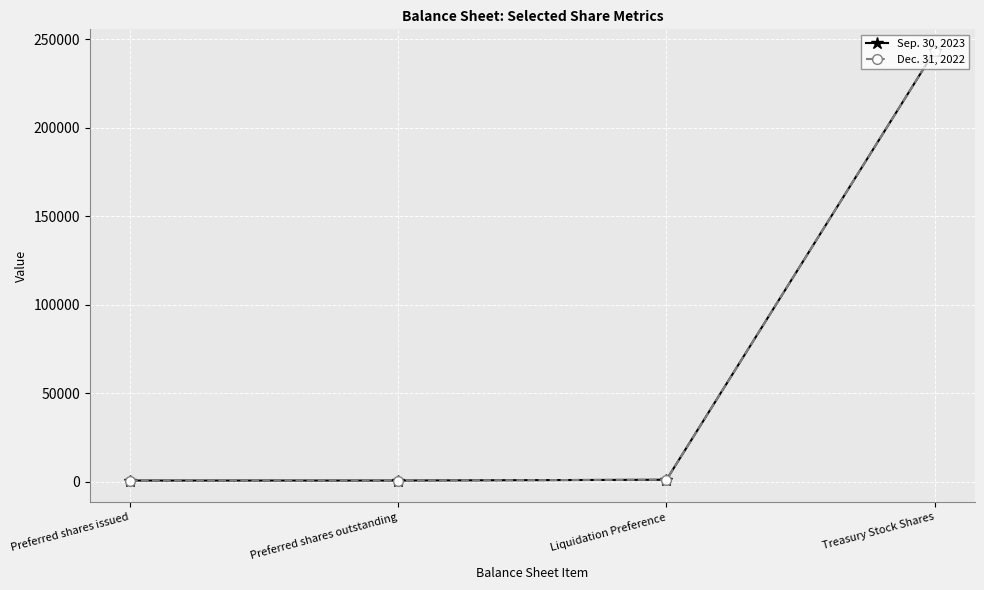

True or false: Dec. 31, 2022 has a value of 1000 at Liquidation Preference.

True